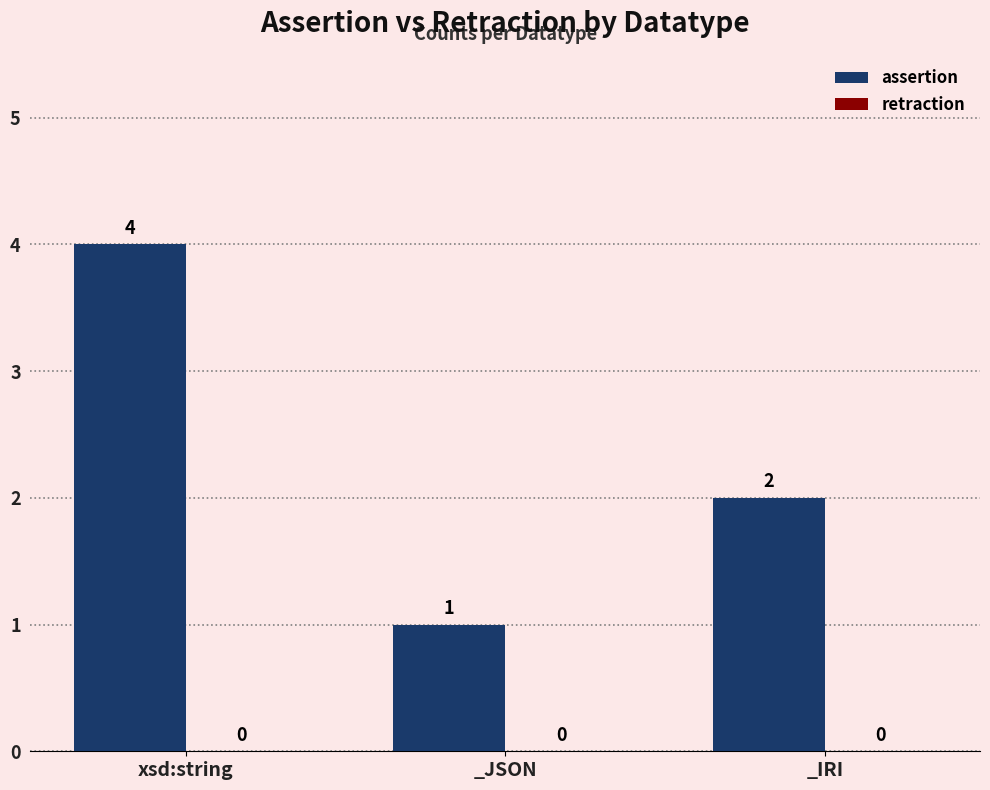

Reading left to right, list all the values displayed in this chart.

4	1	2